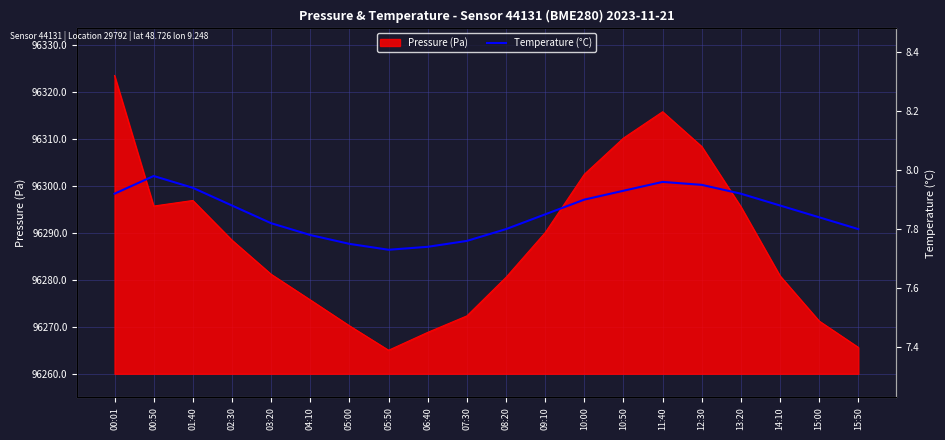

Which has a higher value, 07:30 or 04:10?

04:10